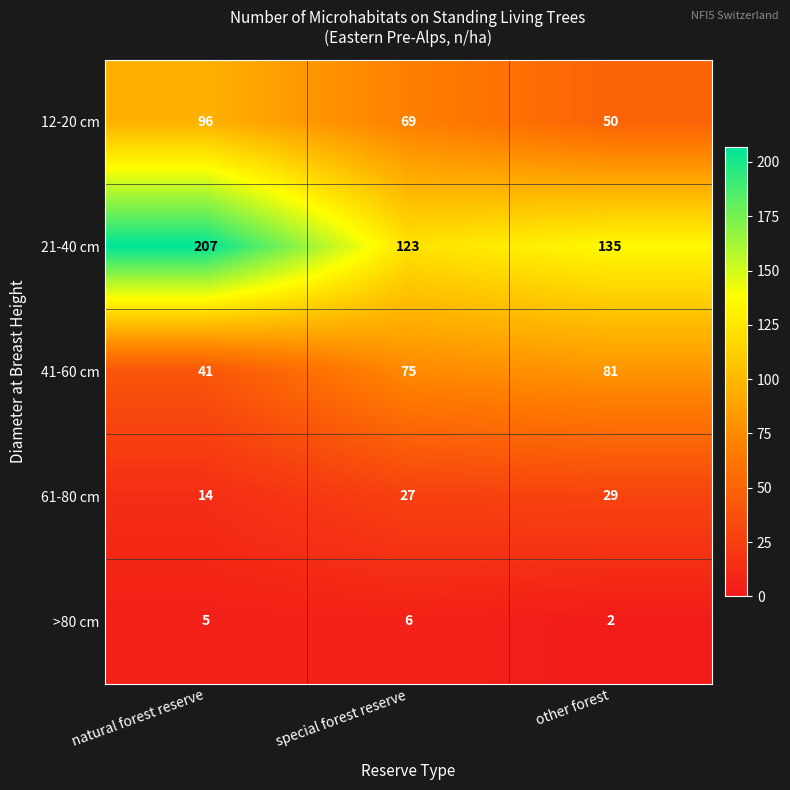

Read the 61-80 cm value at other forest, to the nearest 10.

30